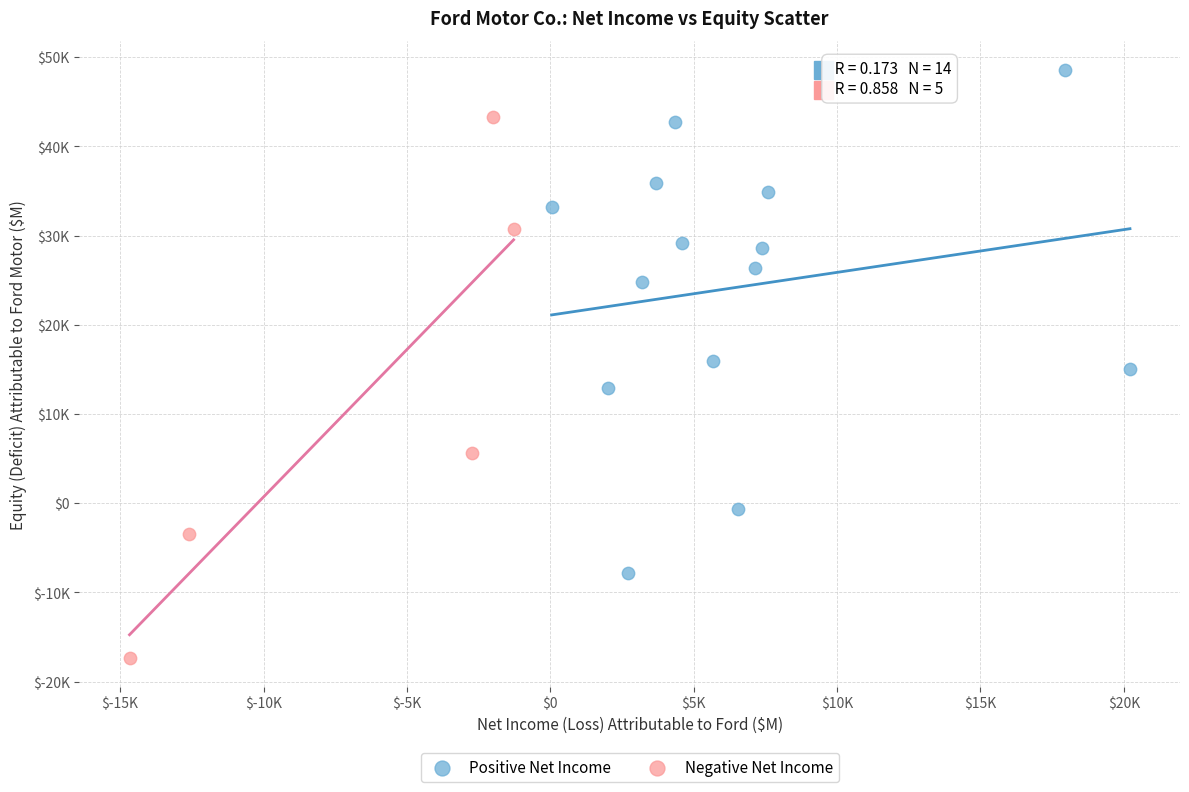

What are all the series names shown in the legend?

Positive Net Income, Negative Net Income